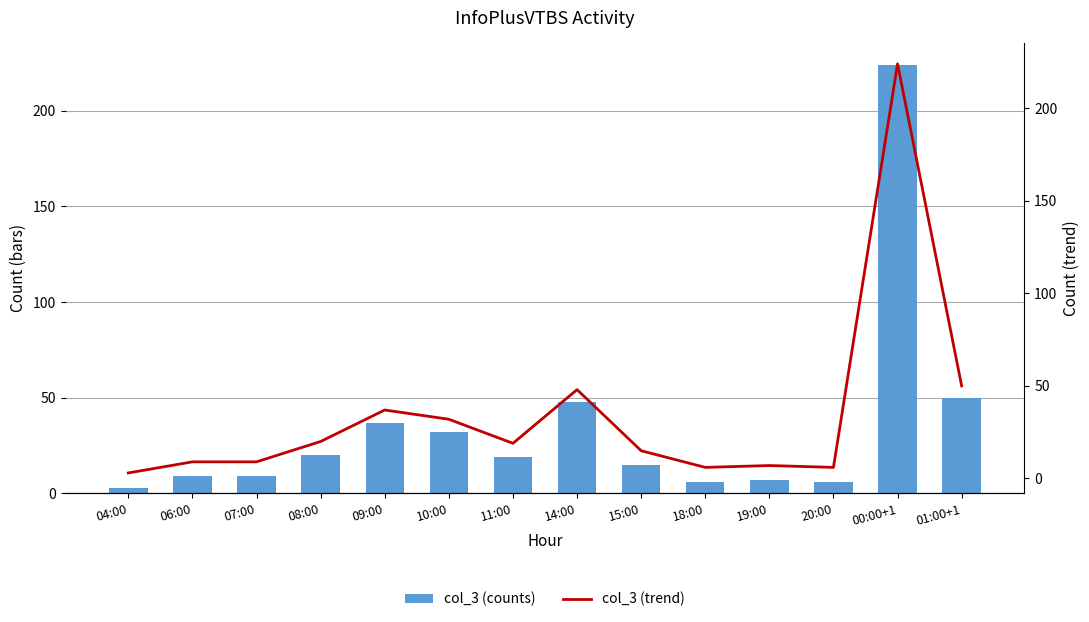

The col_3 (counts) series shows 50 at 10:00. True or false?

False